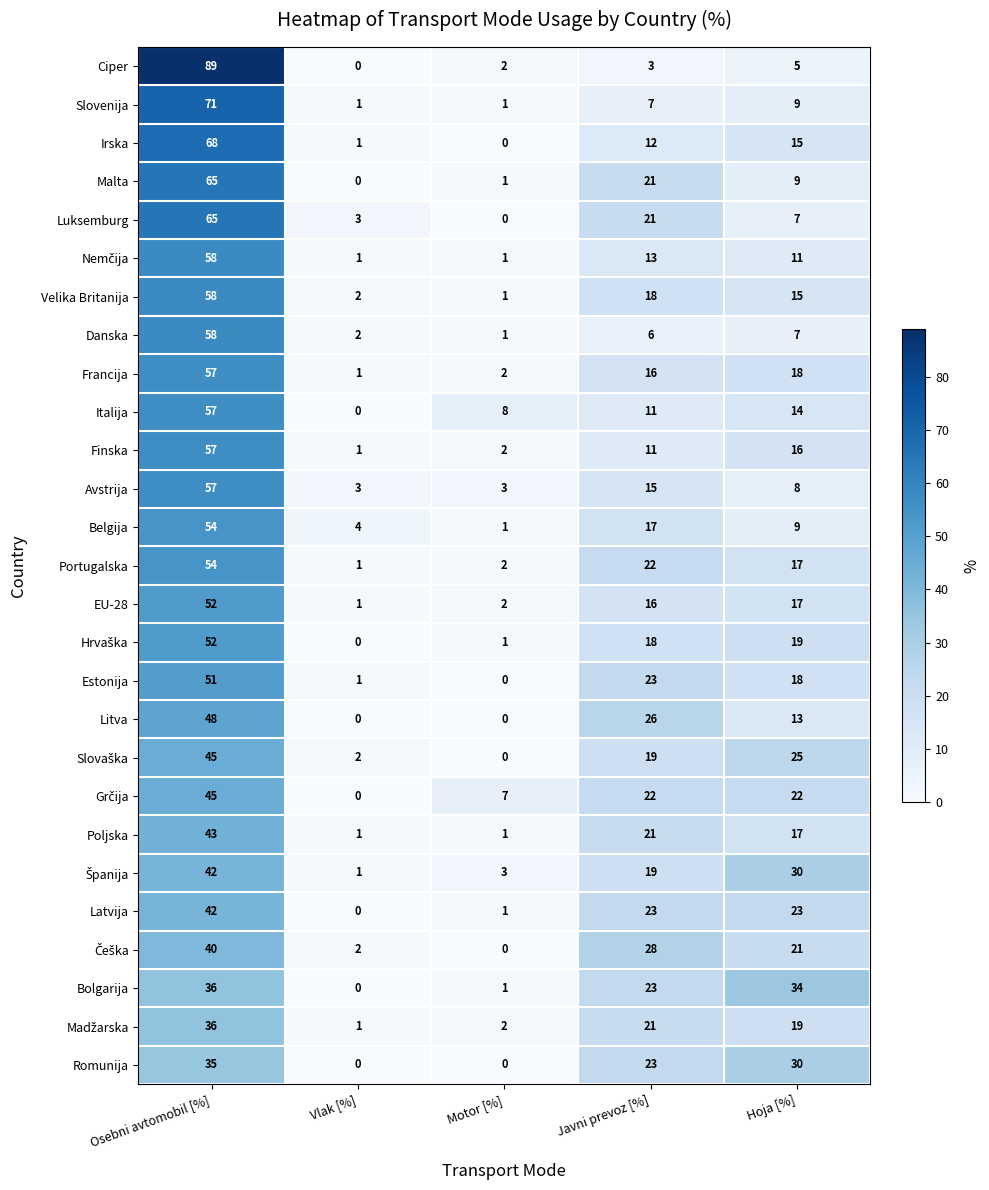

What is the difference between the second highest and minimum values in the Poljska series?

20